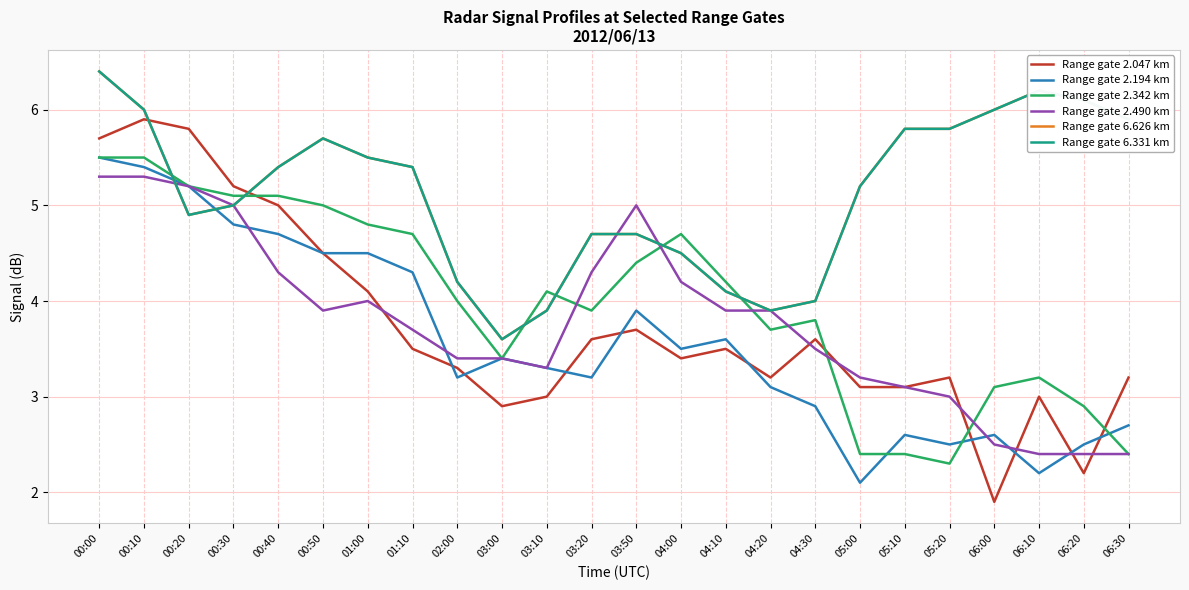

At how many categories does at least one series exceed 2?

24